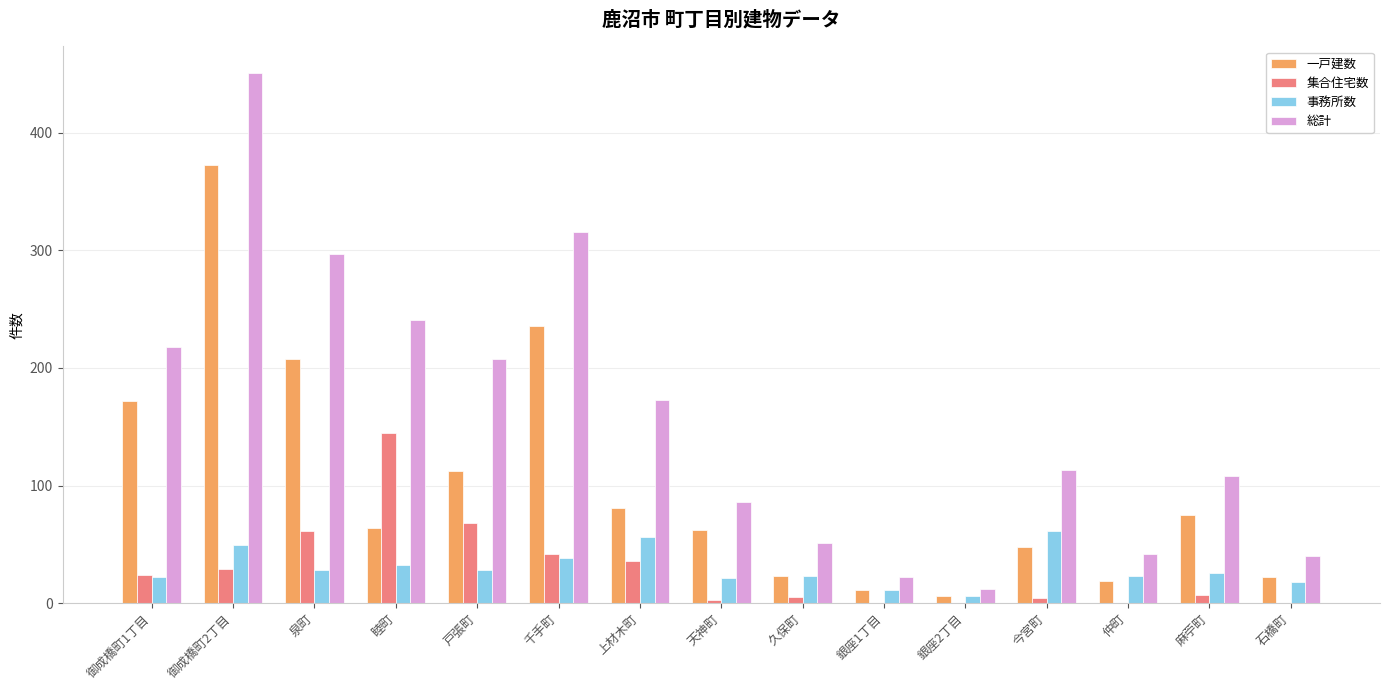

What is the sum of the 総計 values at 千手町 and 仲町?

358